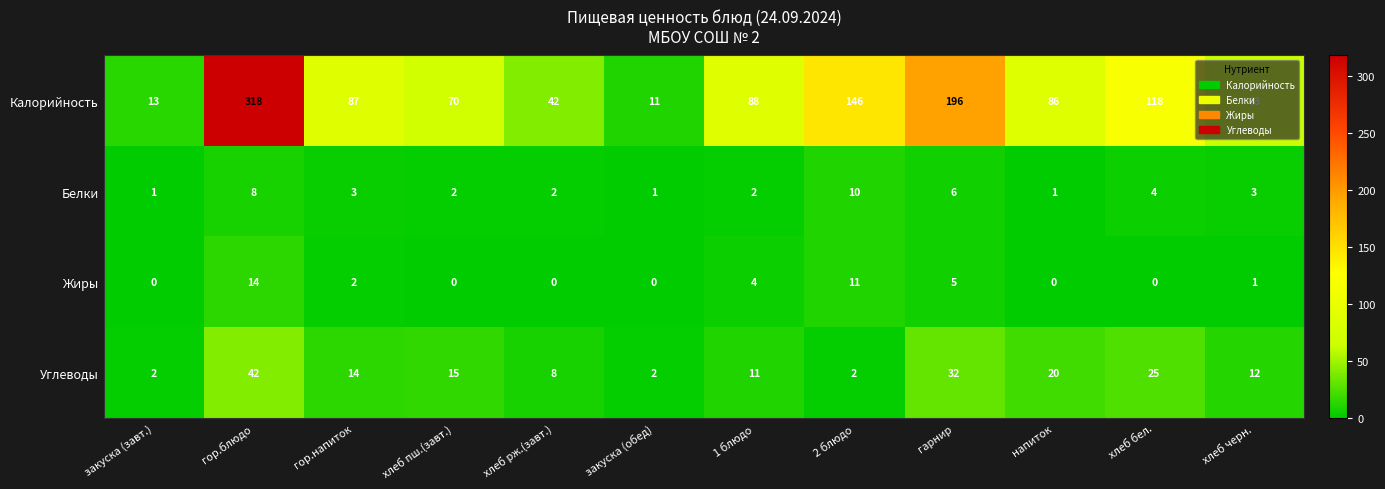

What is the sum of the Белки values at хлеб рж.(завт.) and гор.напиток?

5